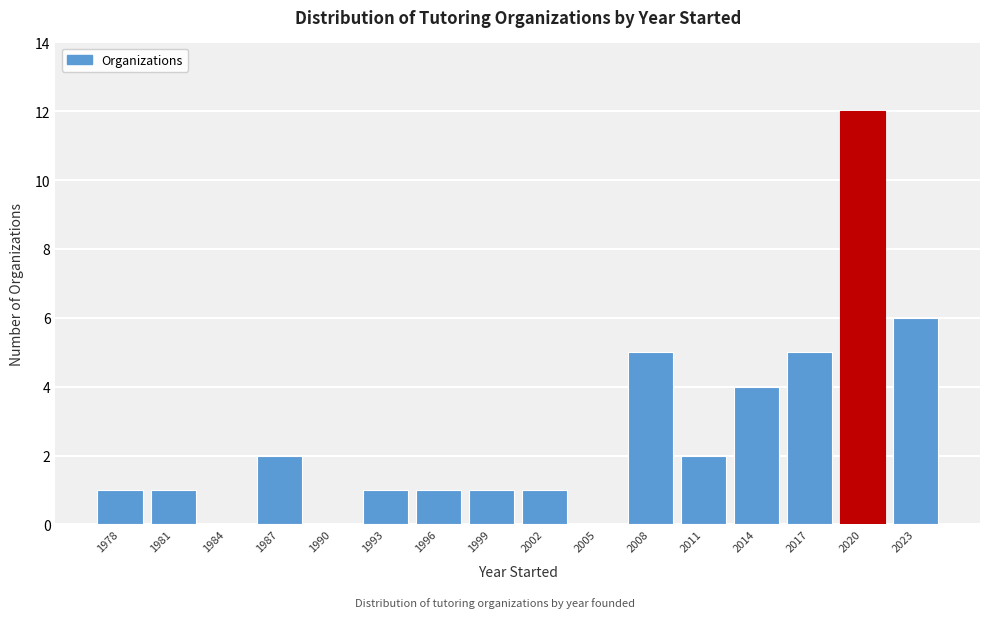

Over which range of the x-axis is the bar tallest?

2019 to 2022